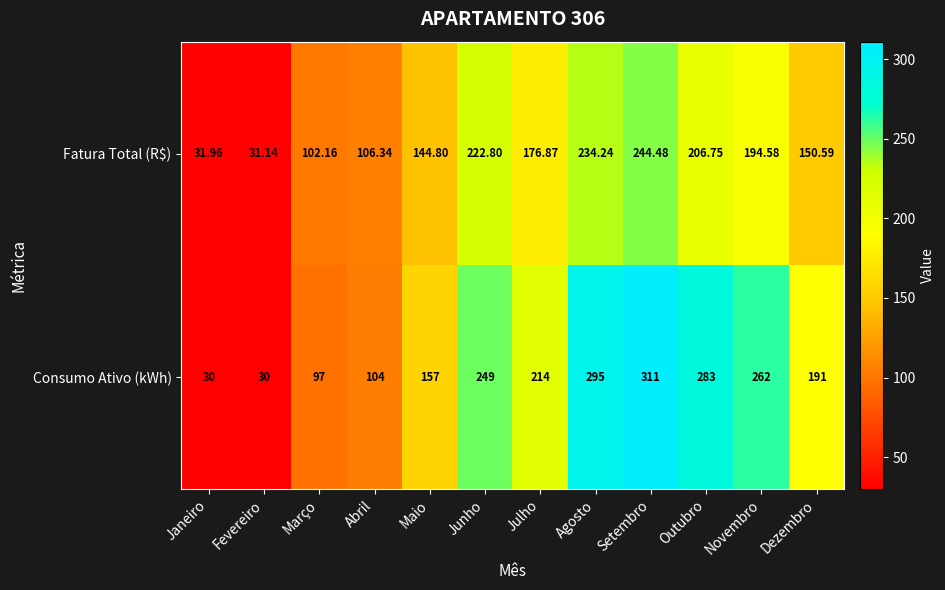

Which category has the lowest value in the Fatura Total (R$) series?

Fevereiro